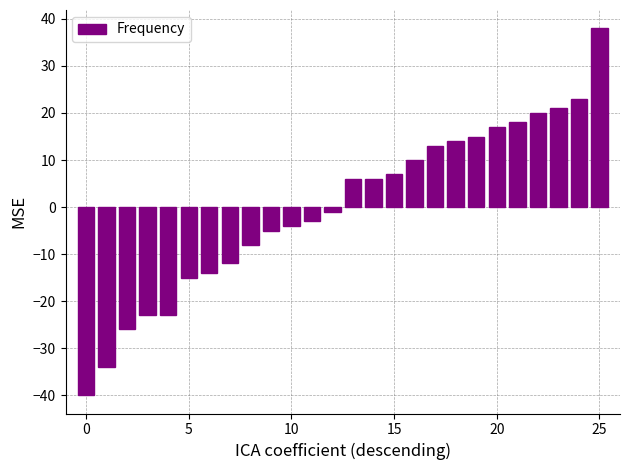

What is the difference between the second highest and second lowest values?

57